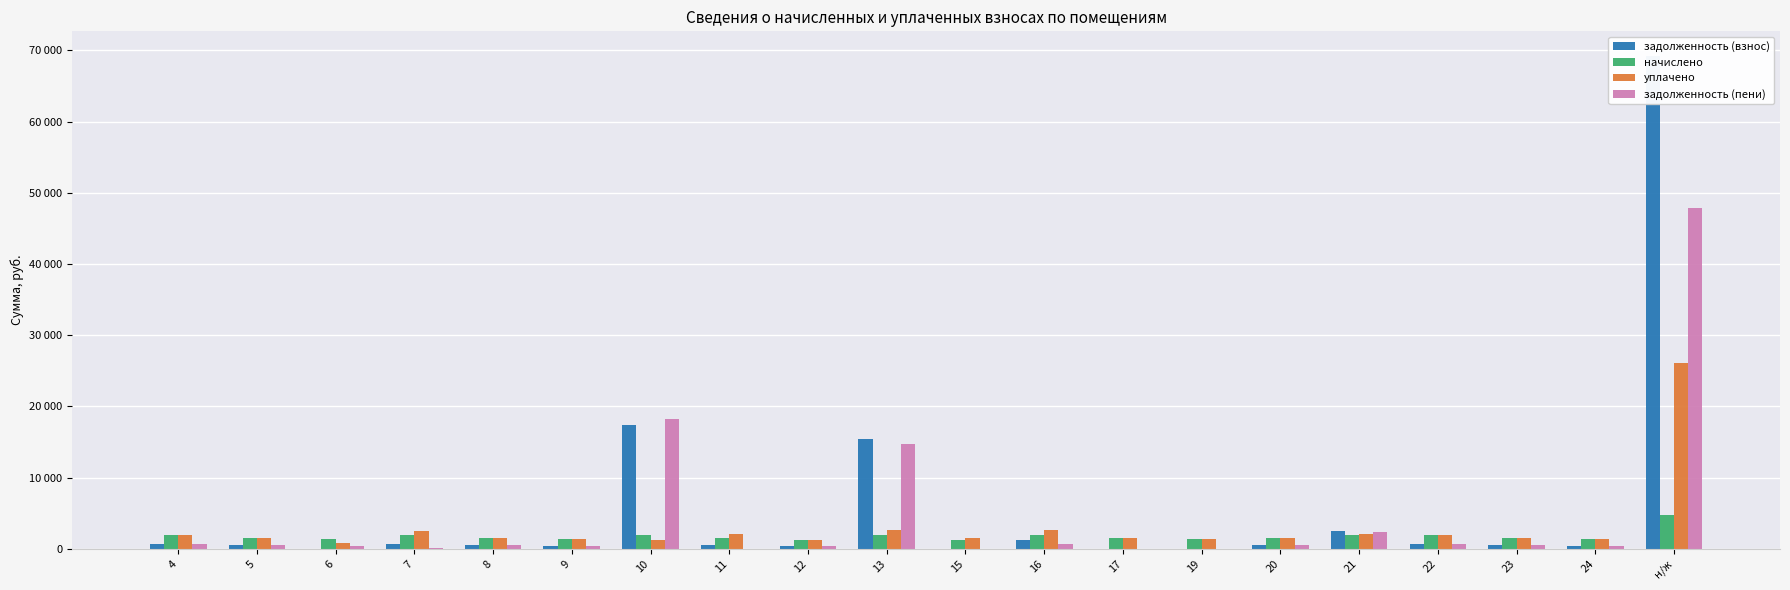

At which label does уплачено reach its peak?

н/ж